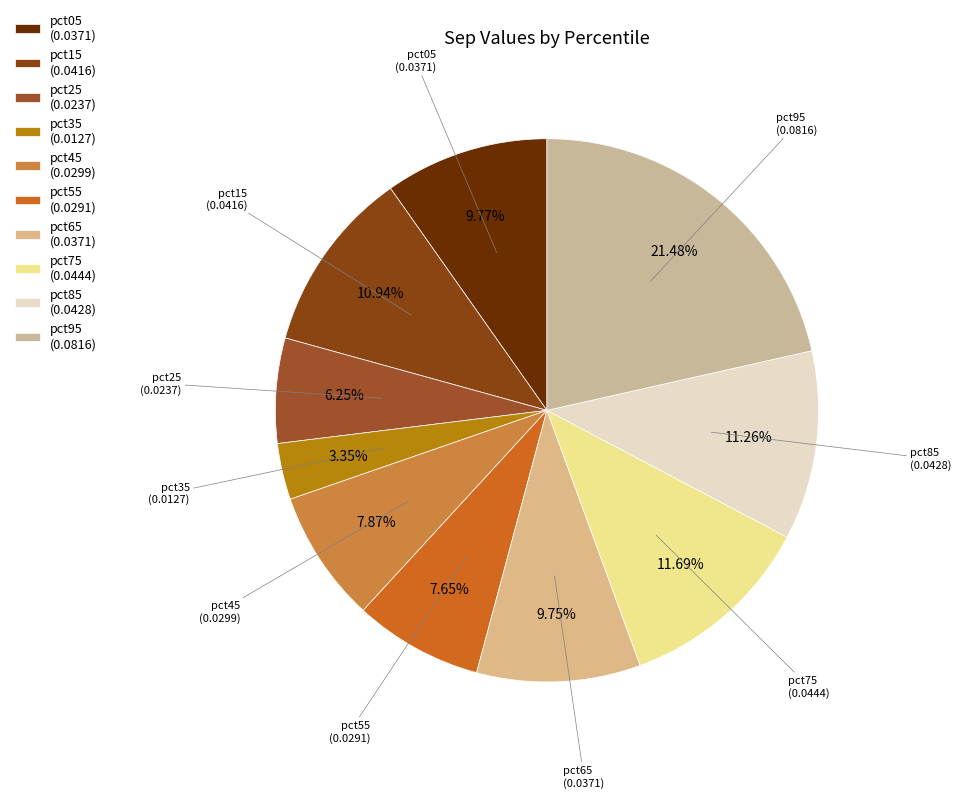

Is pct95 the majority of the pie?

No